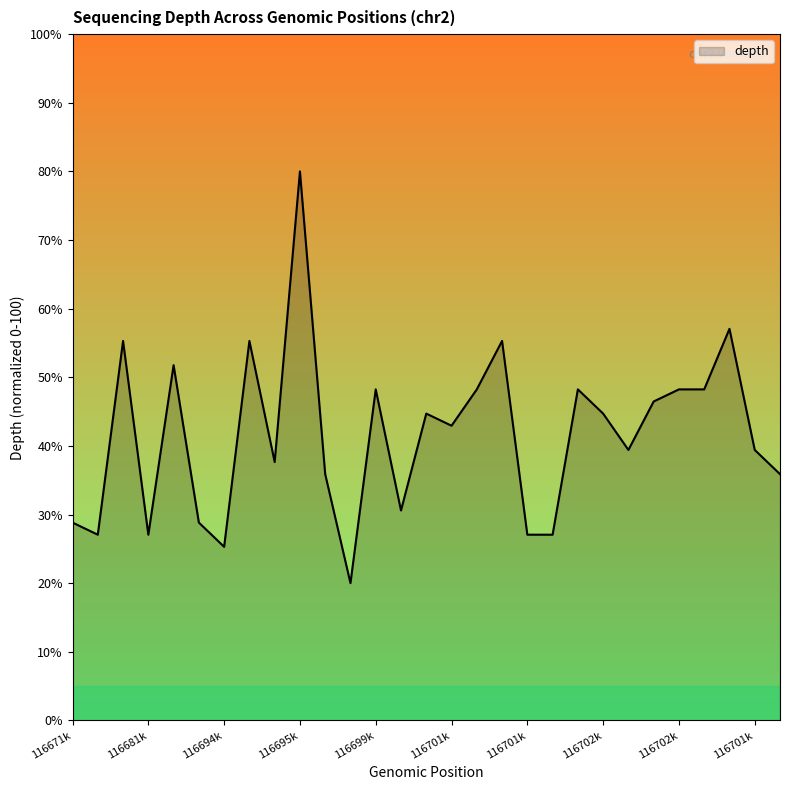

What is the maximum value shown in the chart?

80.0